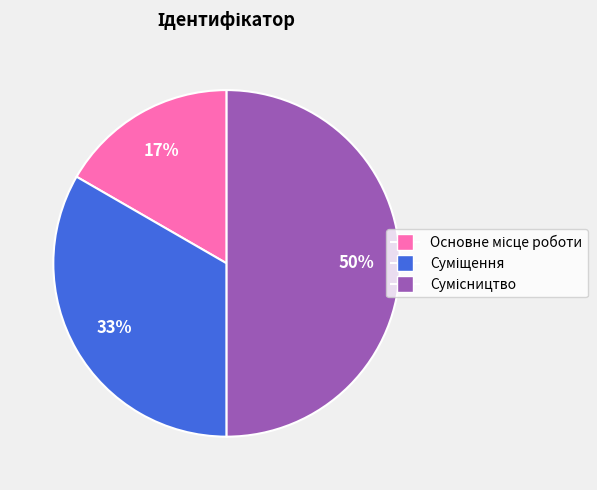

To the nearest percent, what is the difference between the largest and smallest slice percentages?

33%